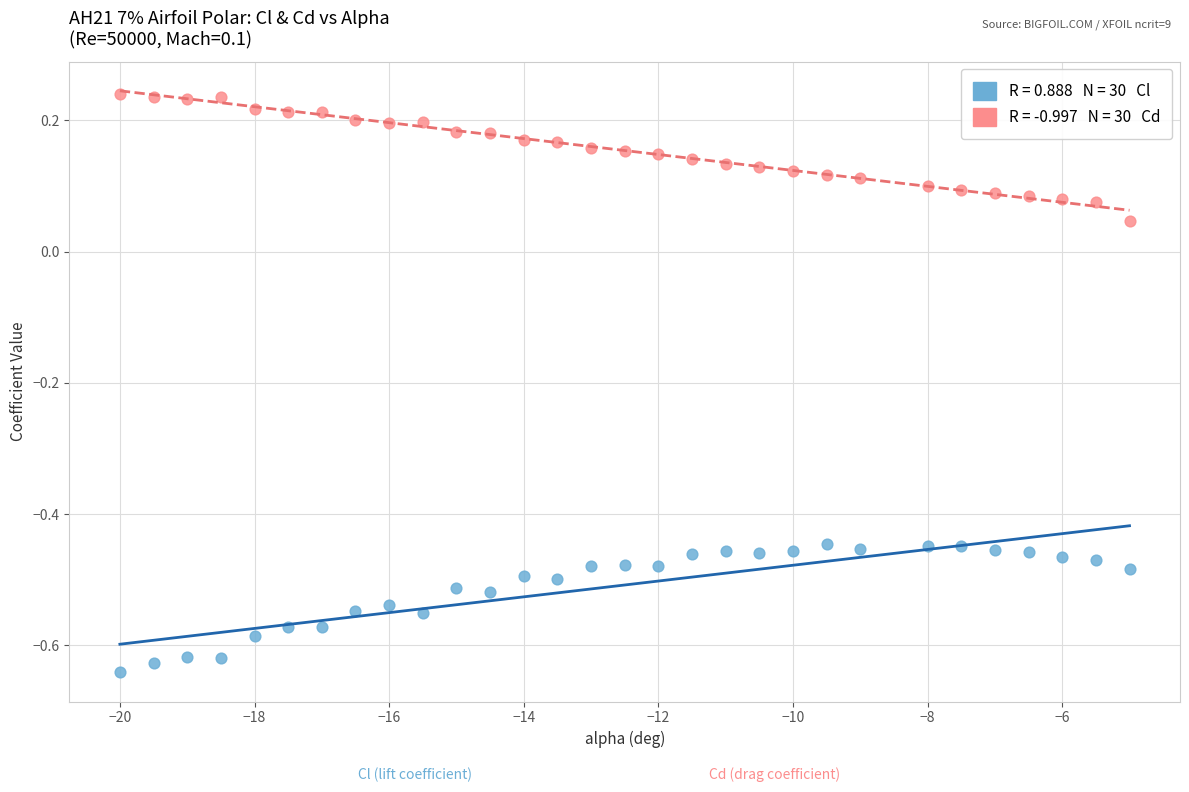

Across all data points, what is the range of Y values (max minus min)?

0.9